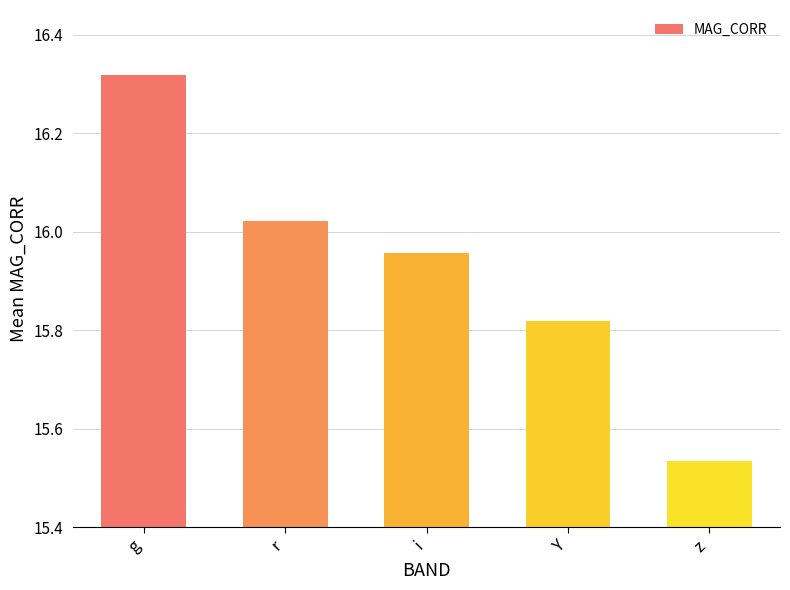

What is the change in value from g to r?

-0.3